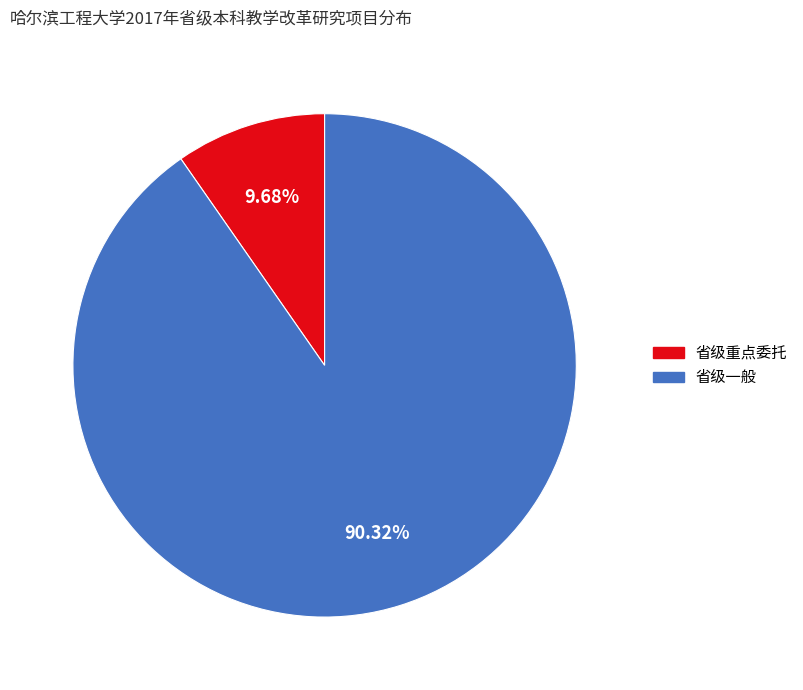

Combined, do 省级重点委托 and 省级一般 account for over 50%?

Yes